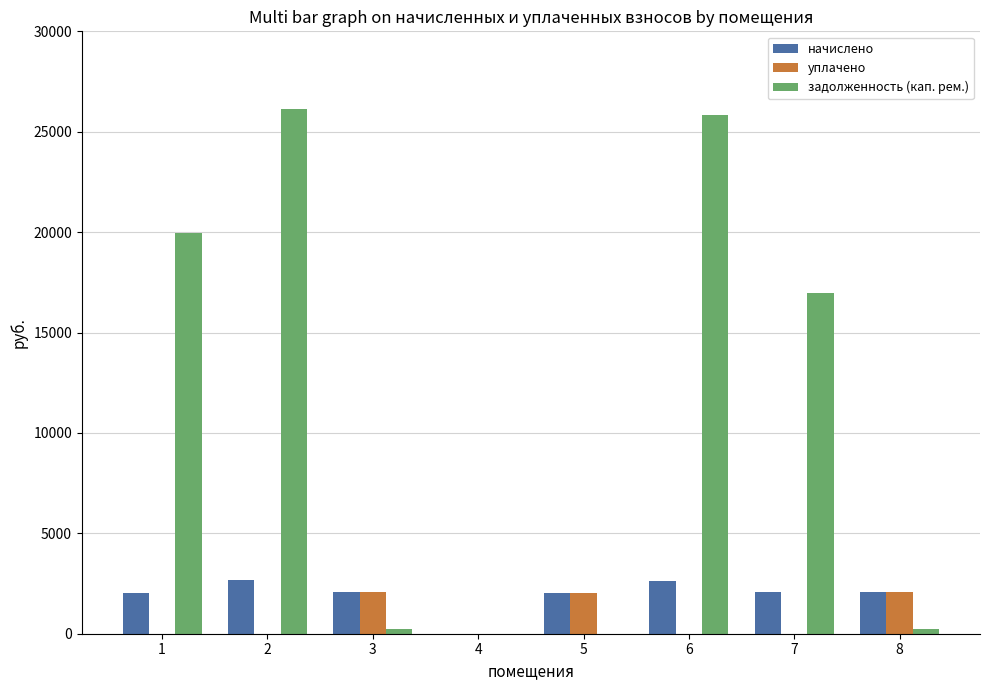

How many data points does each series have?

8